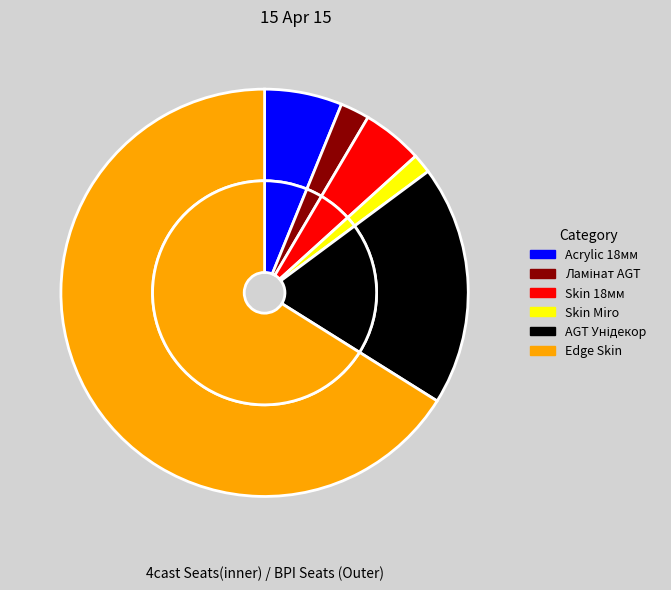

Count the number of slices in the pie.

6